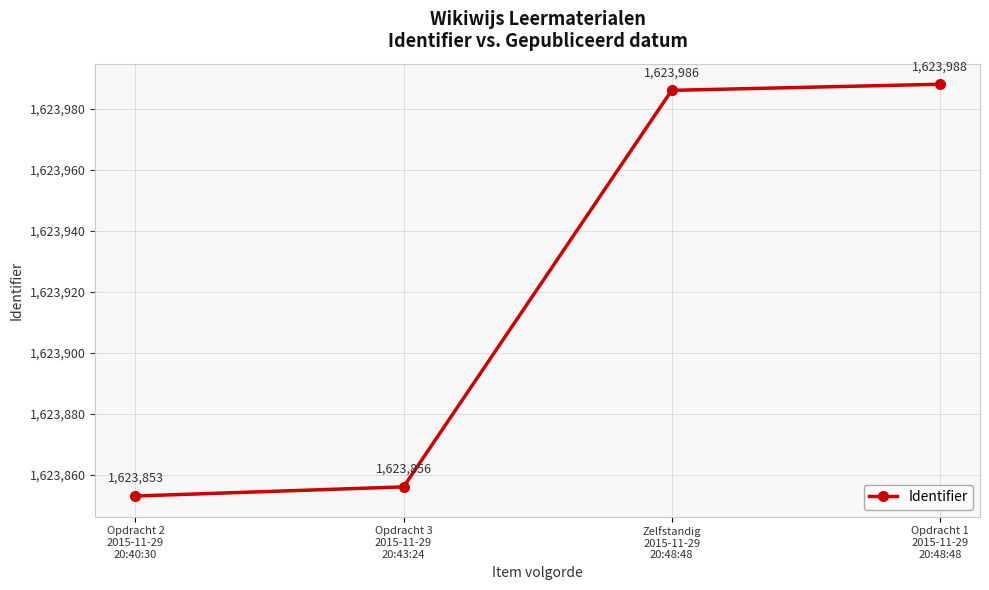

What is the sum of all values?

6495683